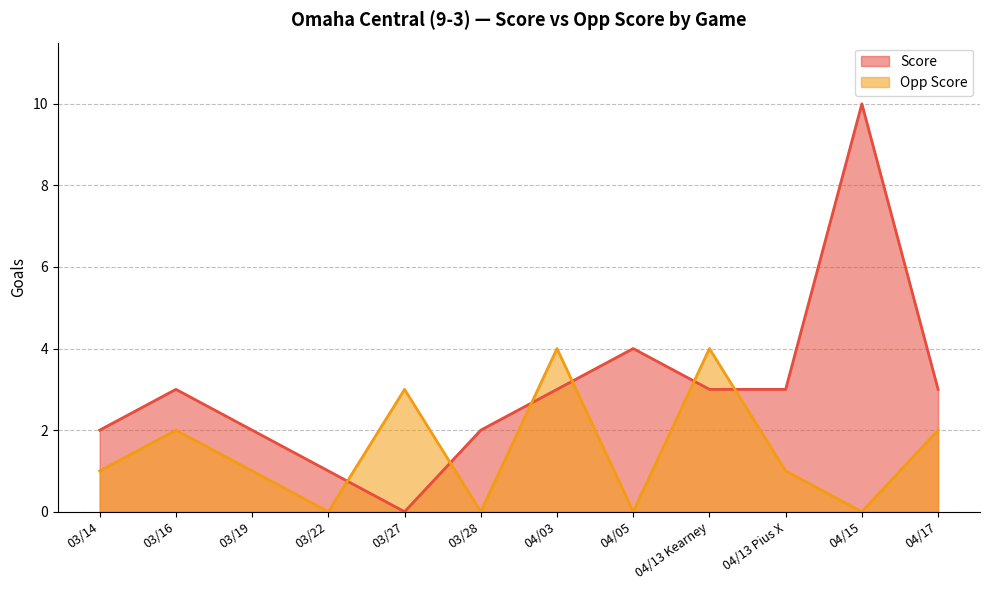

Reading left to right, list all the values displayed in this chart.

Score: 2	3	2	1	0	2	3	4	3	3	10	3
Opp Score: 1	2	1	0	3	0	4	0	4	1	0	2